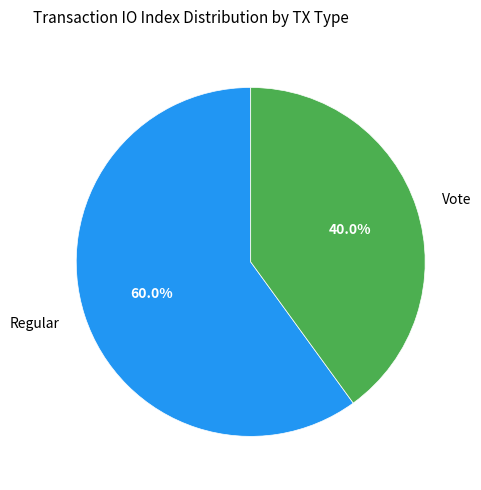

To the nearest percent, what is the combined percentage of Regular and Vote?

100%